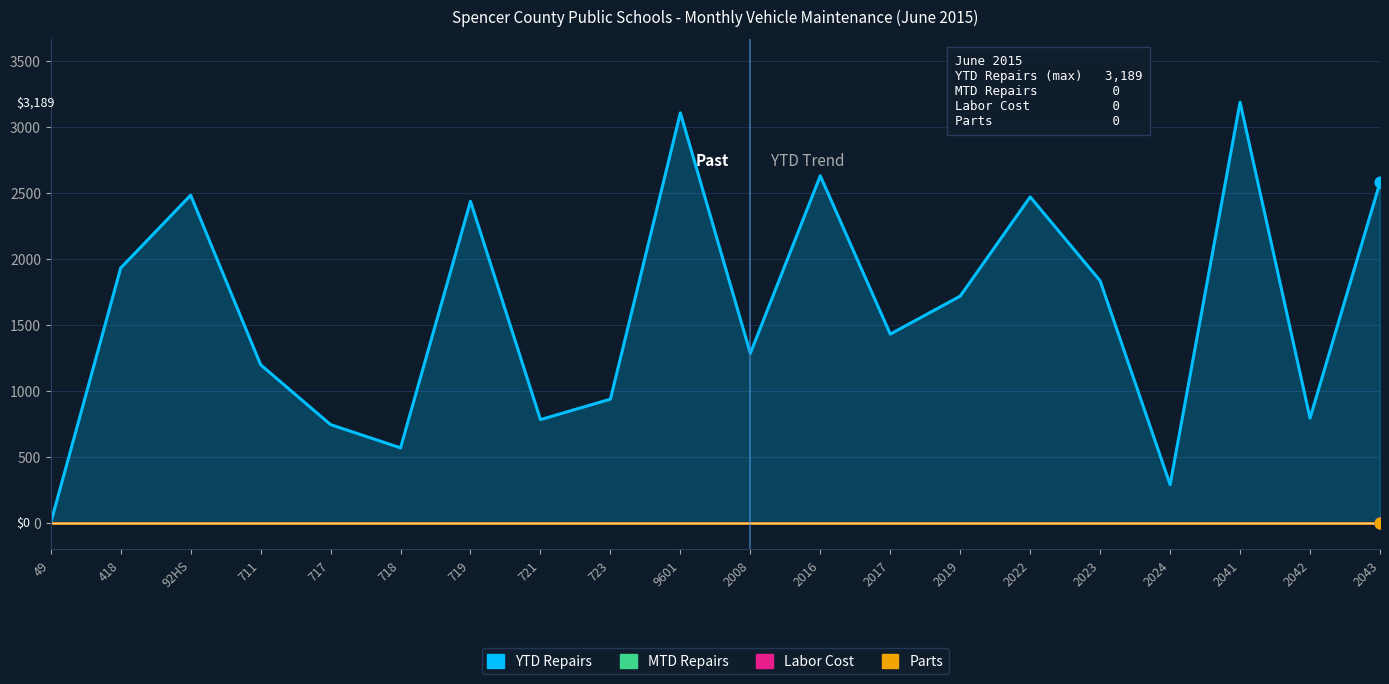

Is the value of Labor Cost at 2017 greater than the value of YTD Repairs at 2041?

No